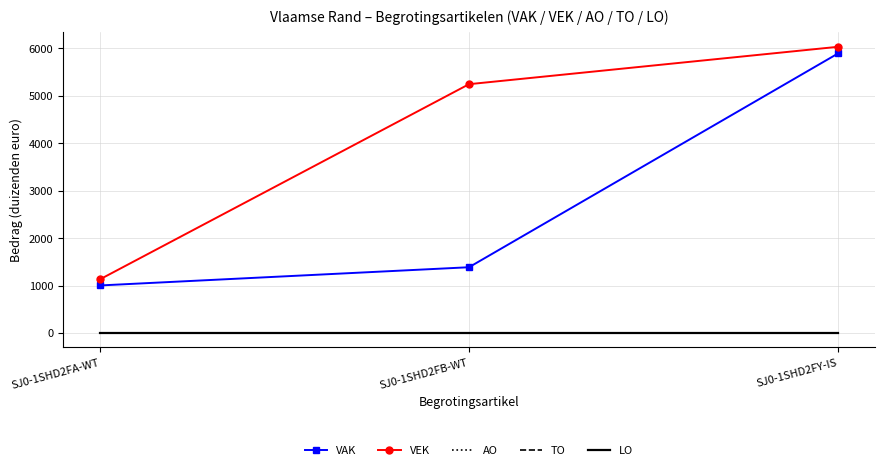

How many lines are shown in the chart?

5